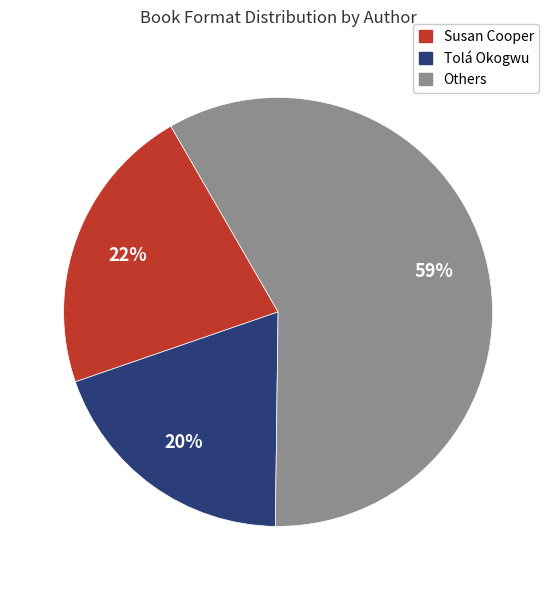

Is there a majority slice in this chart?

Yes